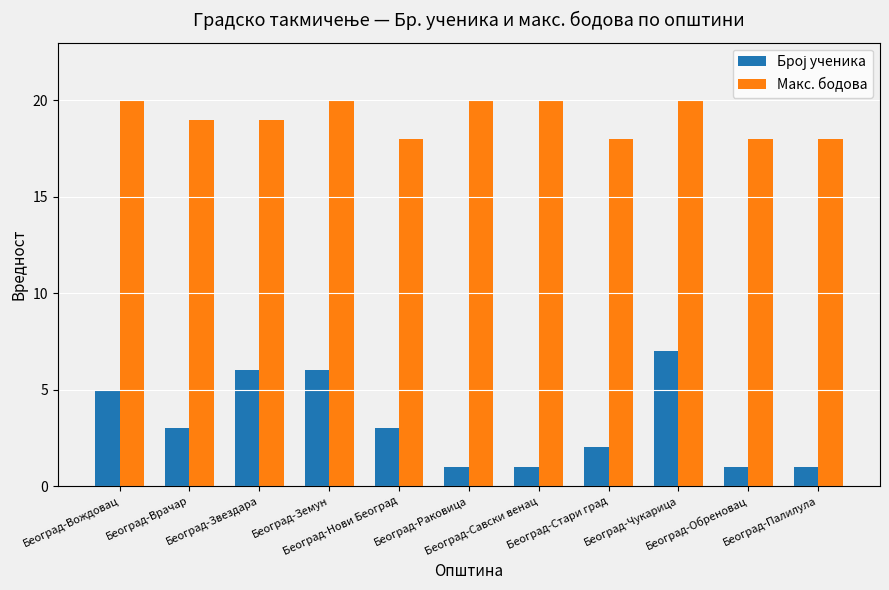

What is the maximum value for Макс. бодова?

20